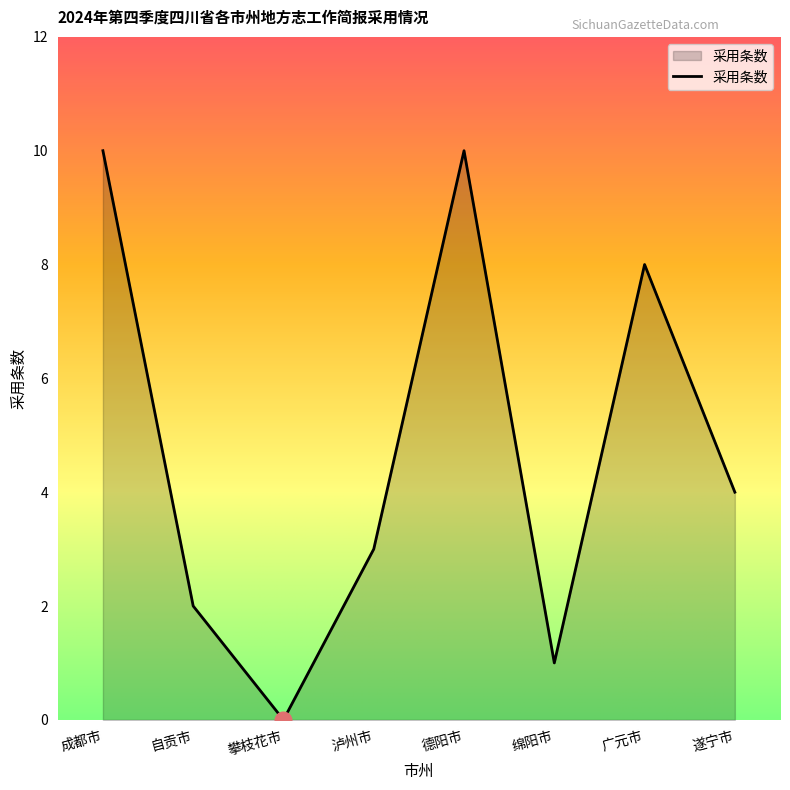

What position from the left is 遂宁市?

8